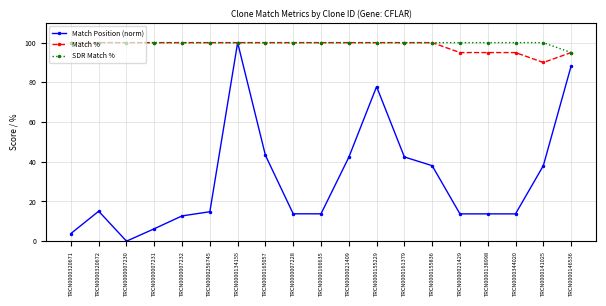

What is the difference between the highest and lowest values at TRCN0000256745?

85.2